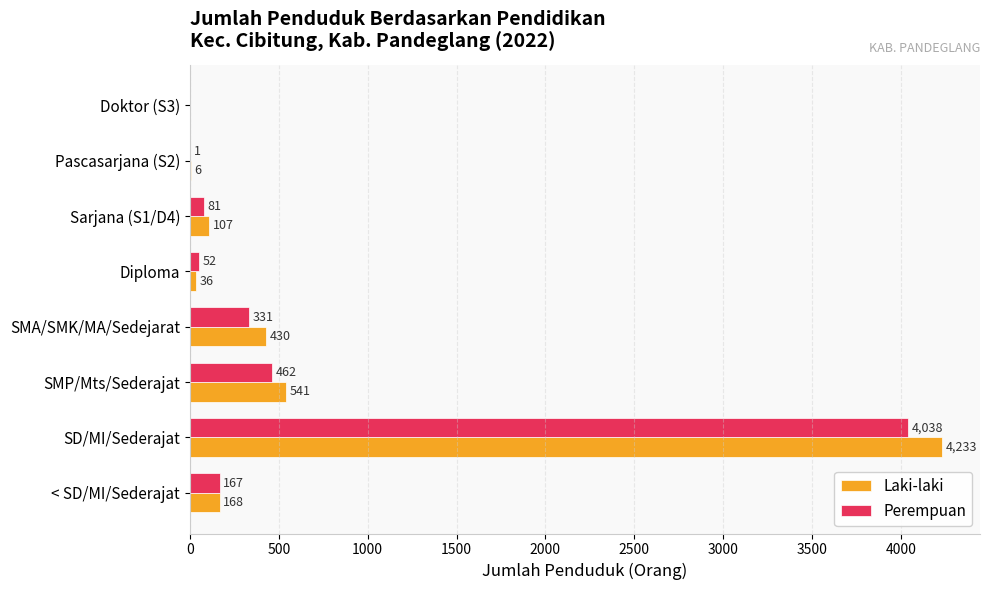

Is the value of Perempuan at Pascasarjana (S2) greater than the value of Laki-laki at Sarjana (S1/D4)?

No